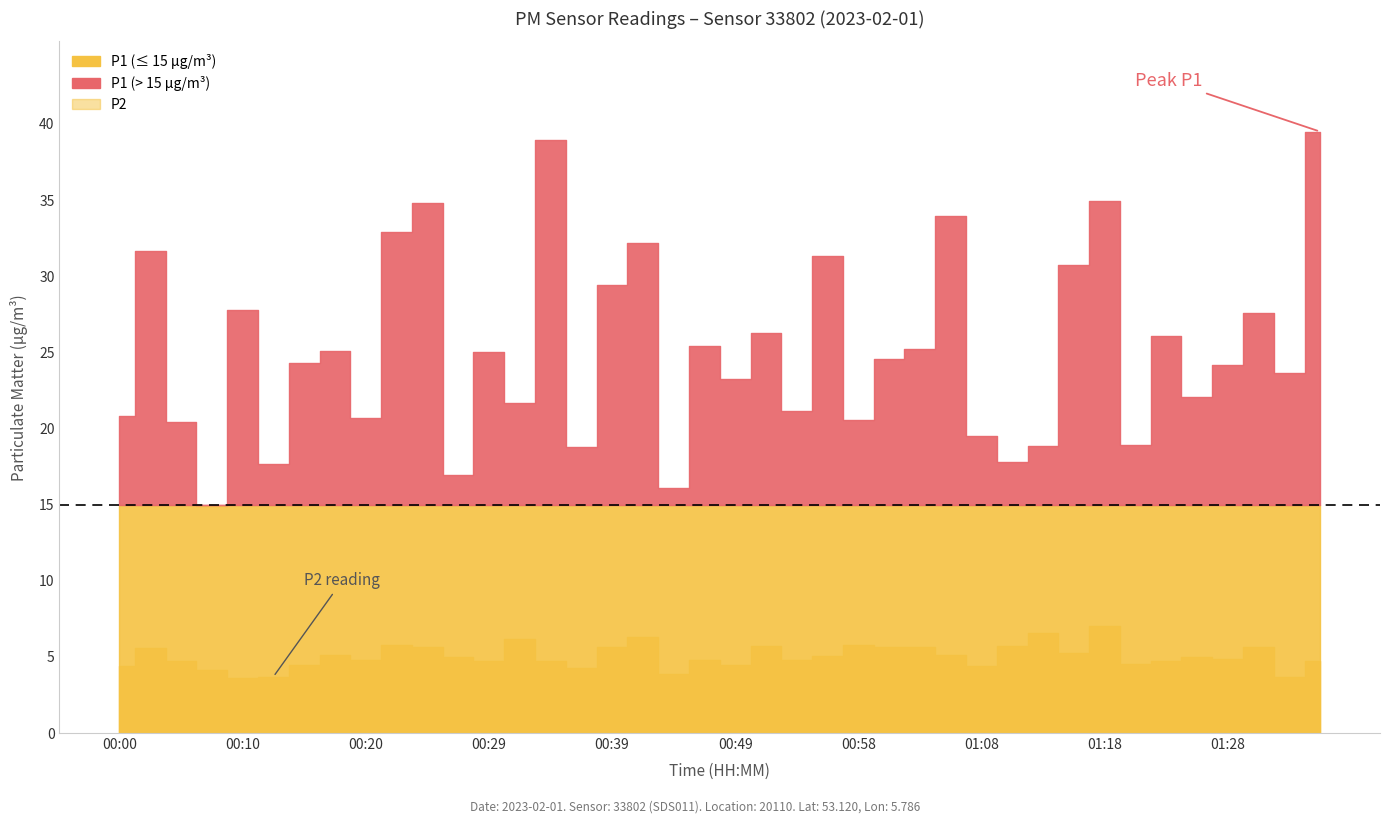

True or false: P1 has a value of 35.0 at 01:18.

True